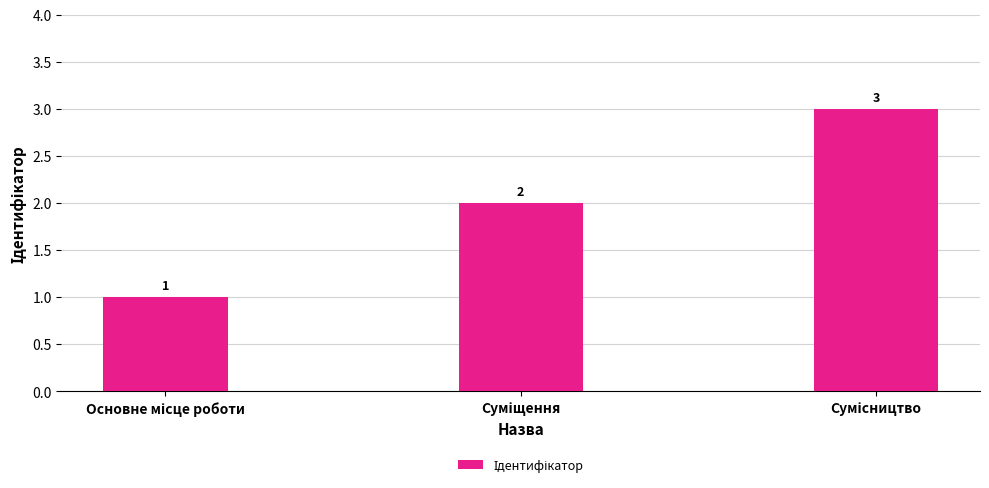

Count the values in the range 1 to 3.

3